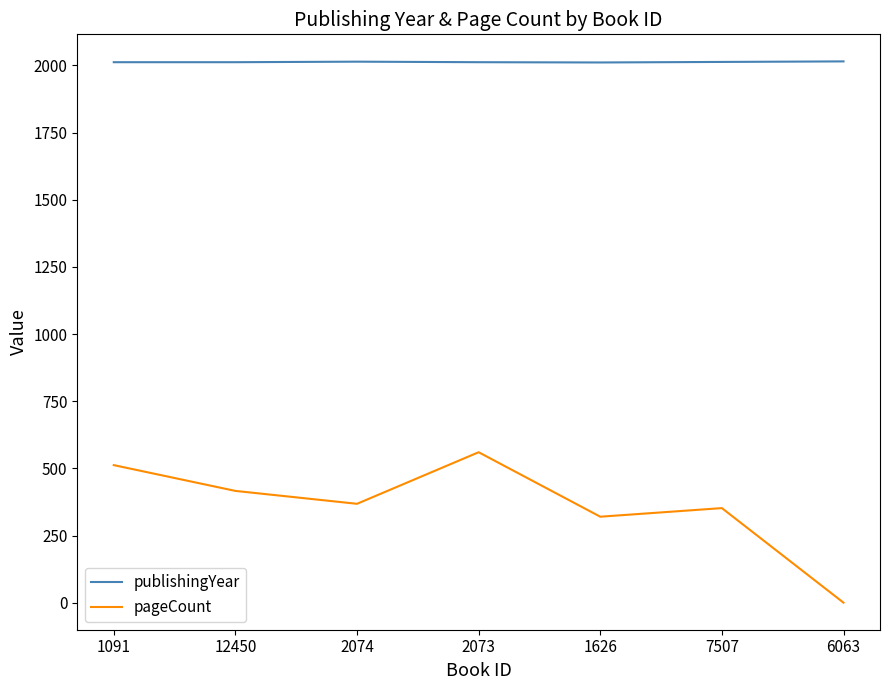

Which category has the highest value in the pageCount series?

2073